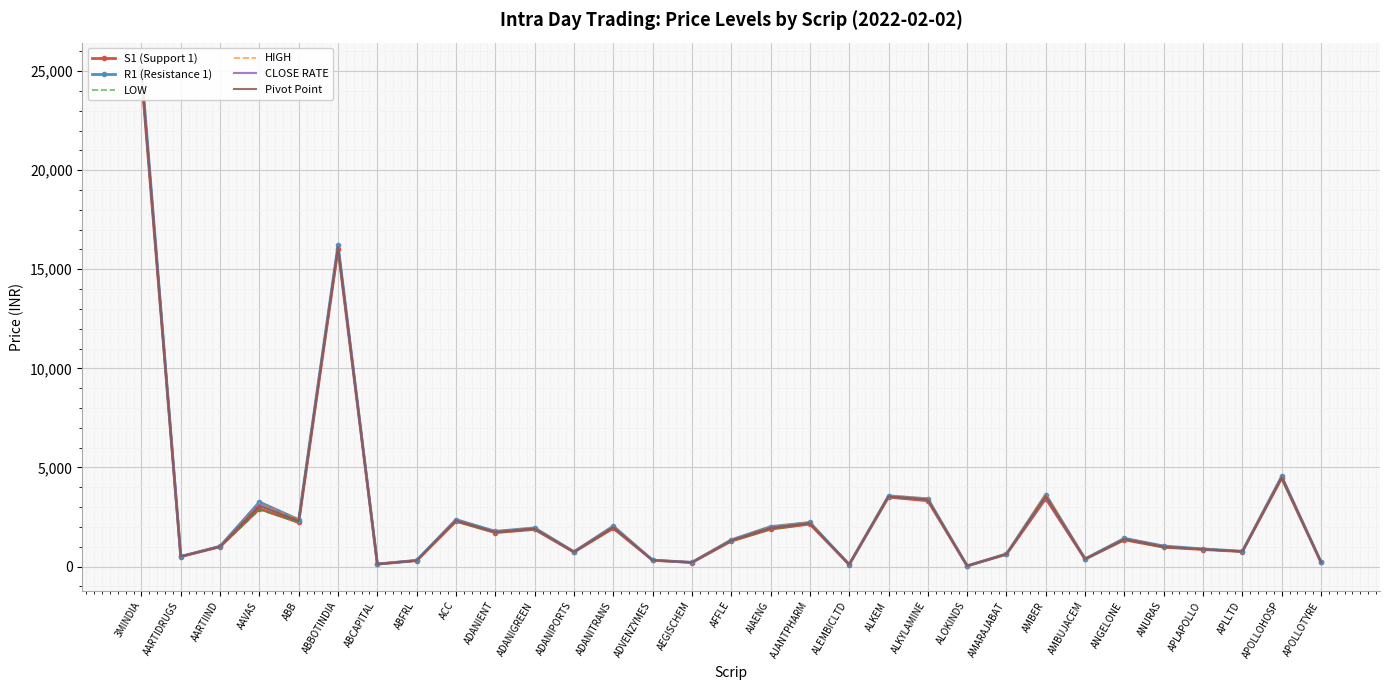

True or false: Pivot Point and S1 (Support 1) cross at least once.

False